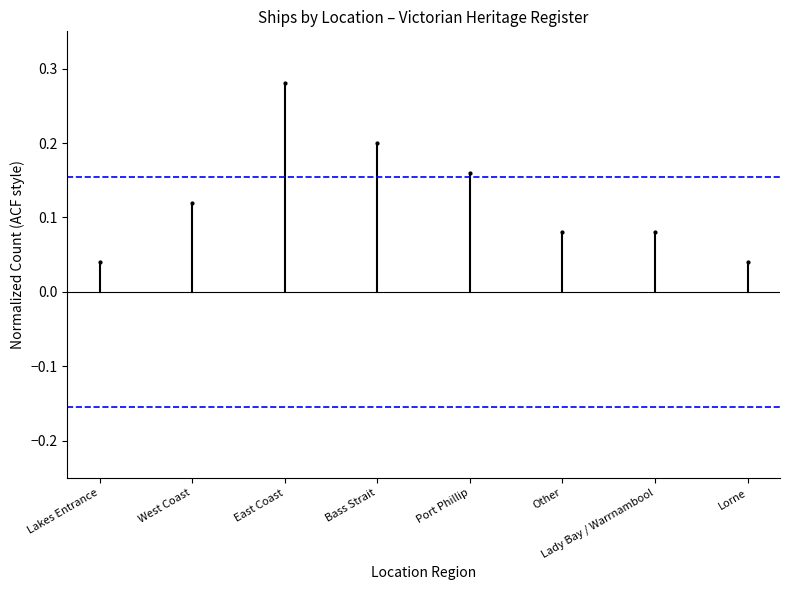

True or false: the data shows 0.0 at Lakes Entrance.

True